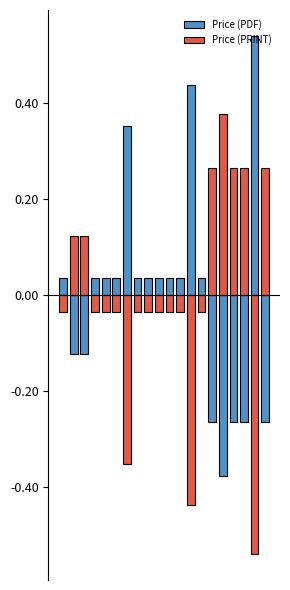

How many values in Price (PRINT) are above zero?

7